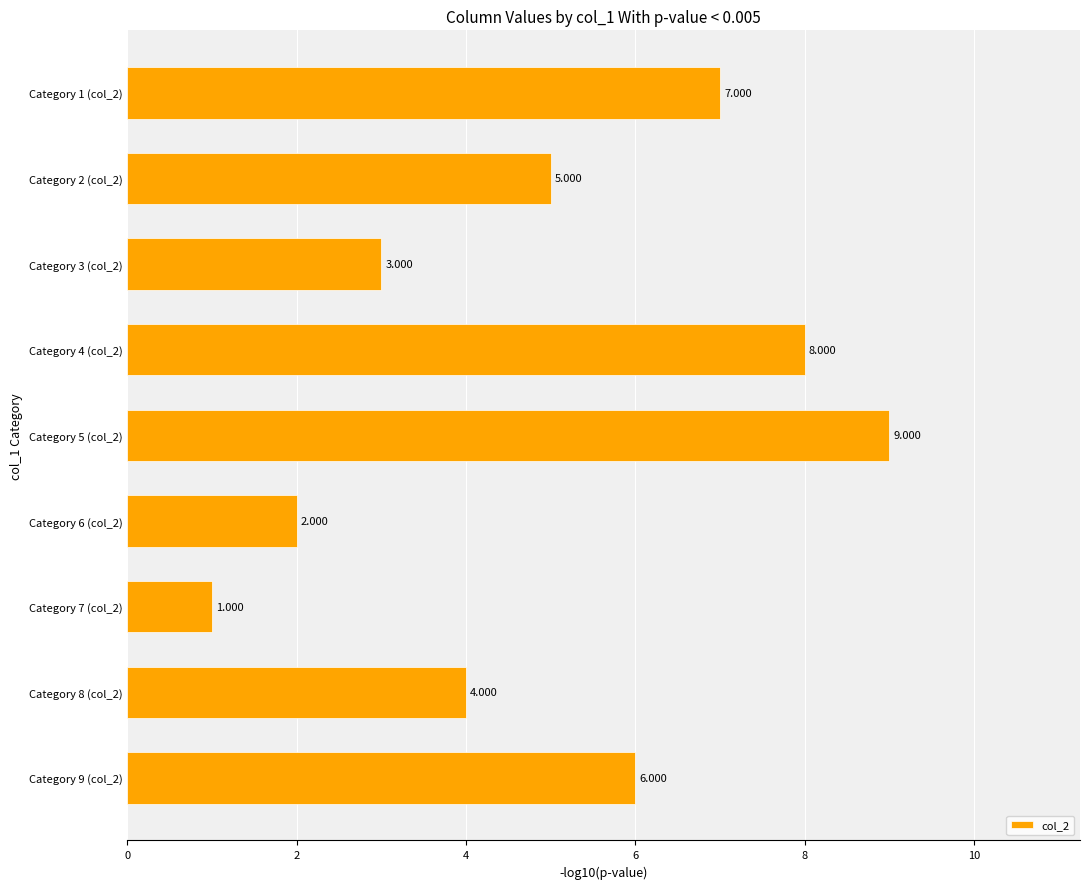

How many values are below 5?

4